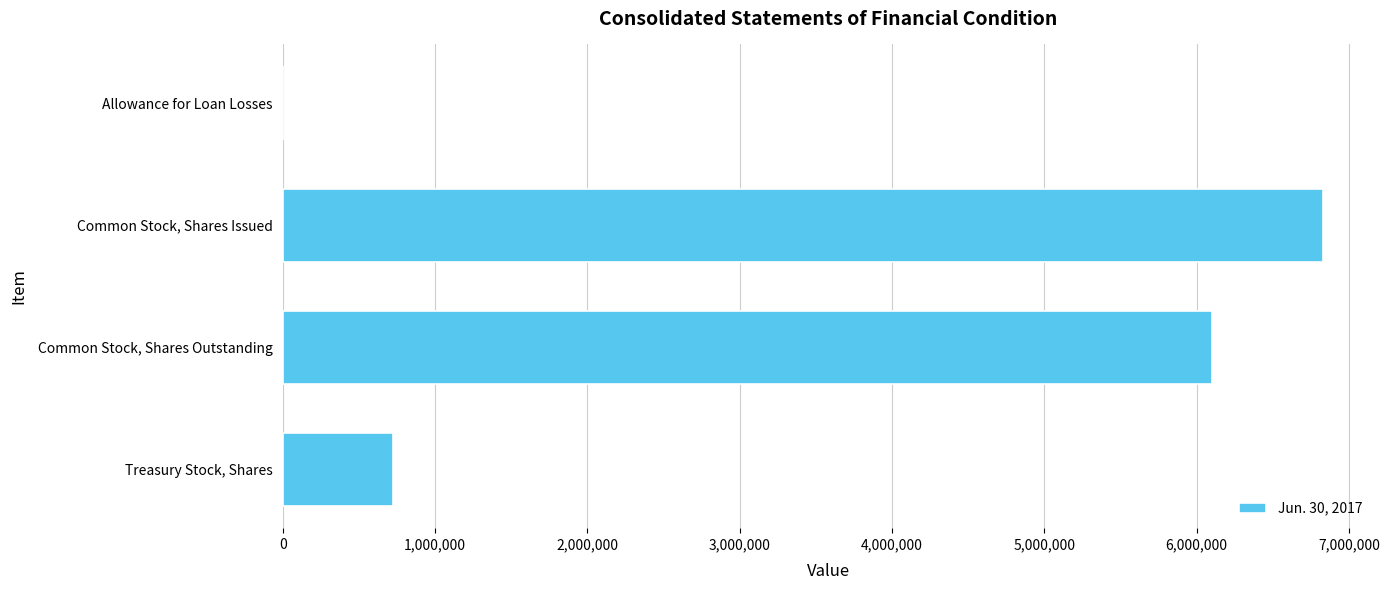

Is it true that the value at Common Stock, Shares Outstanding is 6102322?

True